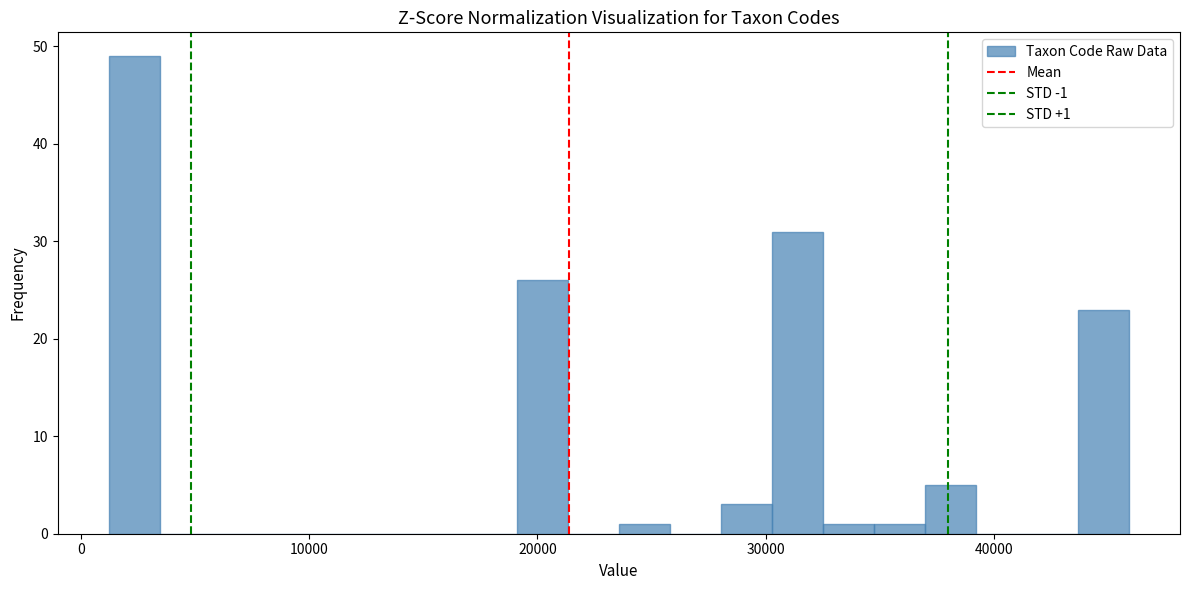

Around what value on the x-axis is the tallest bar? Give the approximate position of its centre, as read against the axis.

2000